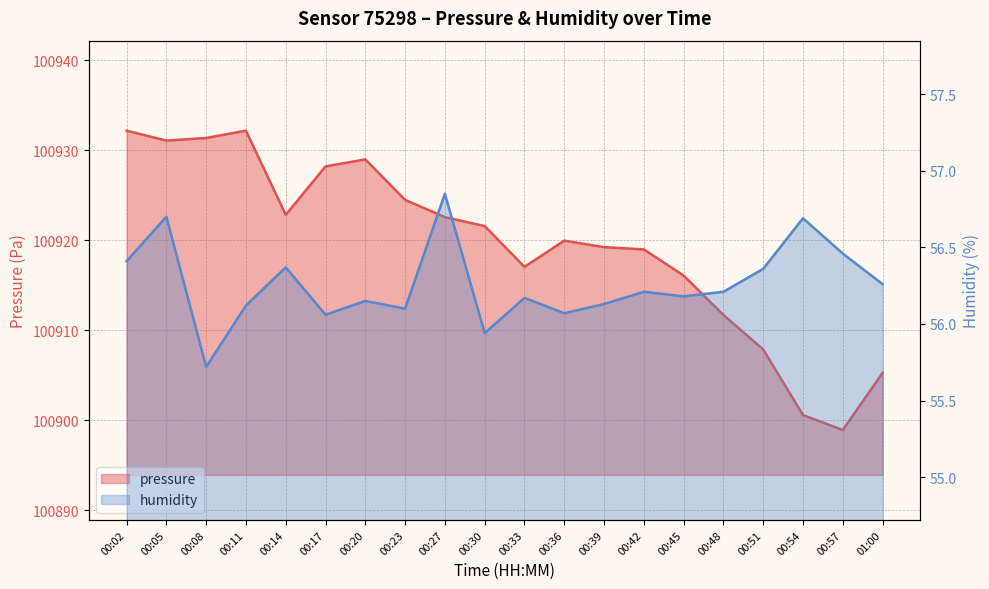

What is the difference between the pressure values at 00:45 and 00:27?

6.5